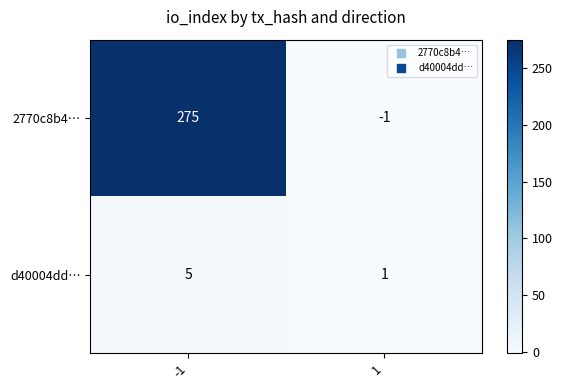

Which series has the largest total across all categories?

2770c8b4…